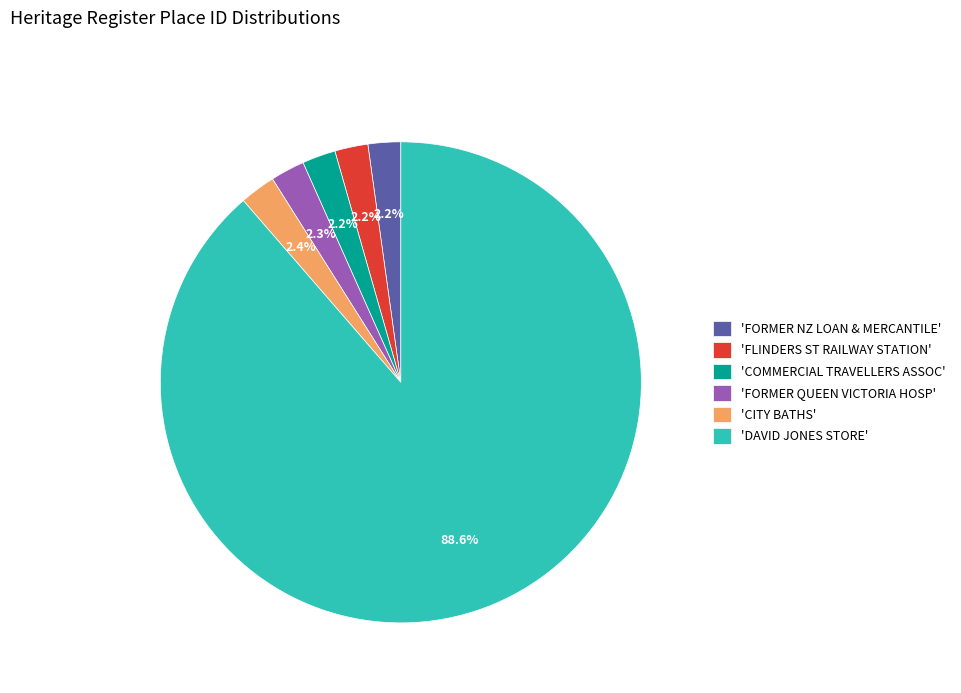

What is the ratio of the value at 'COMMERCIAL TRAVELLERS ASSOC' to the value at 'CITY BATHS'?

0.9